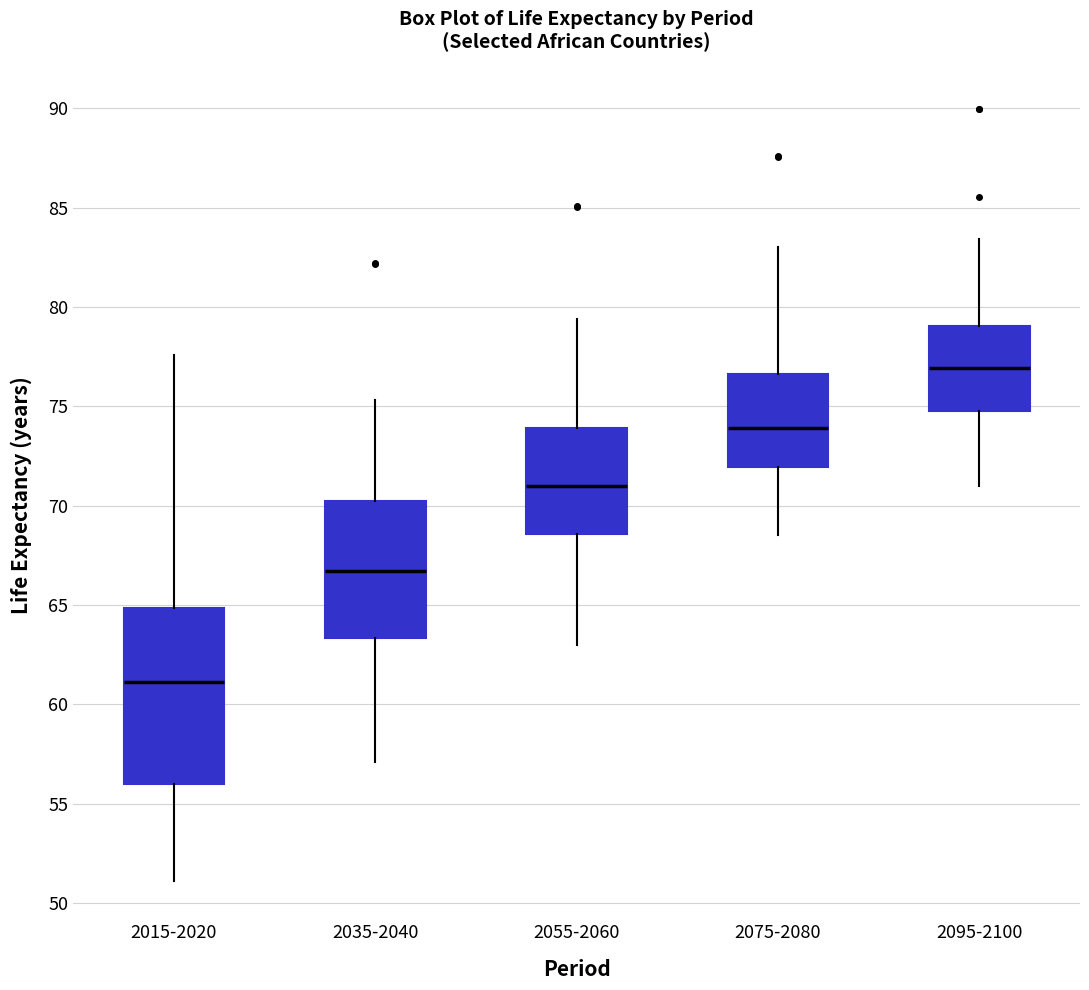

Comparing the boxes themselves (not the whiskers), which one is the tallest?

2015-2020